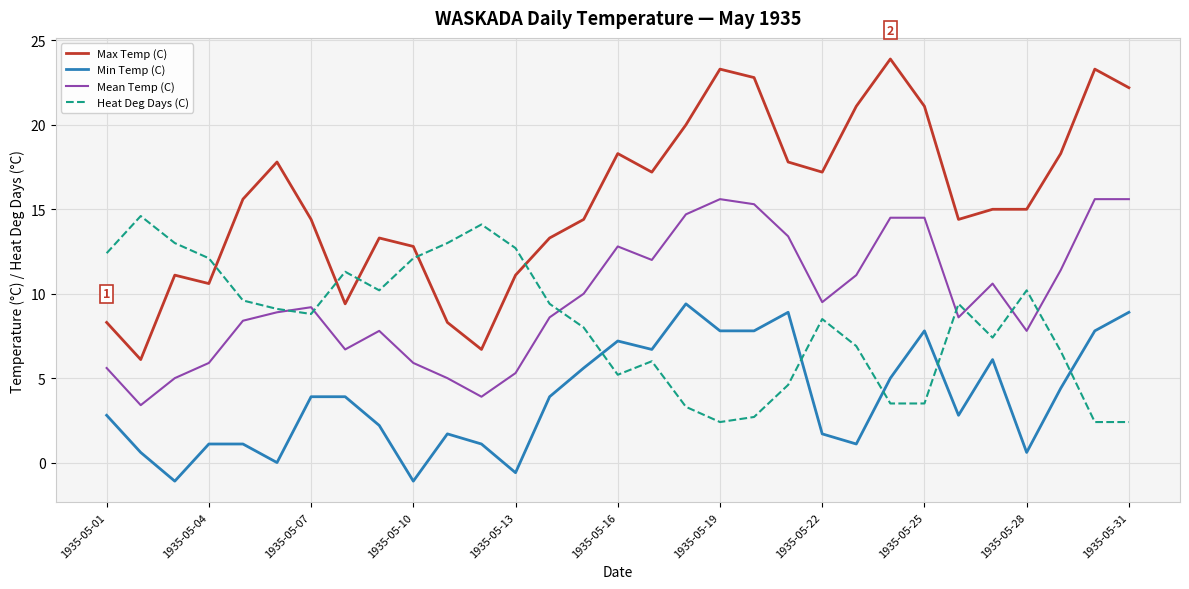

True or false: Mean Temp (C) and Max Temp (C) cross at least once.

False